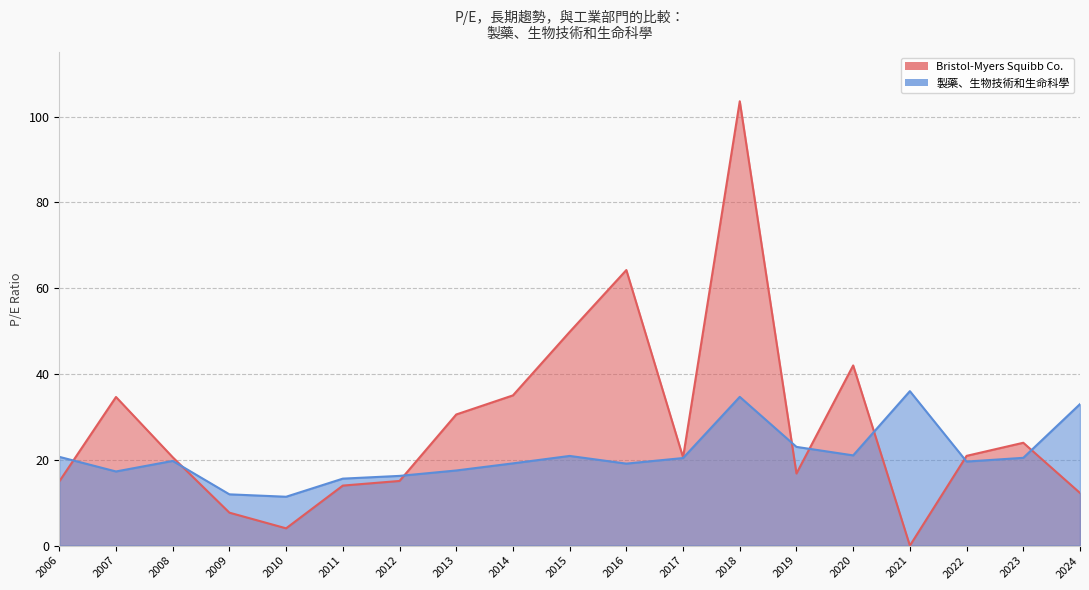

How many categories are shown in the chart?

19